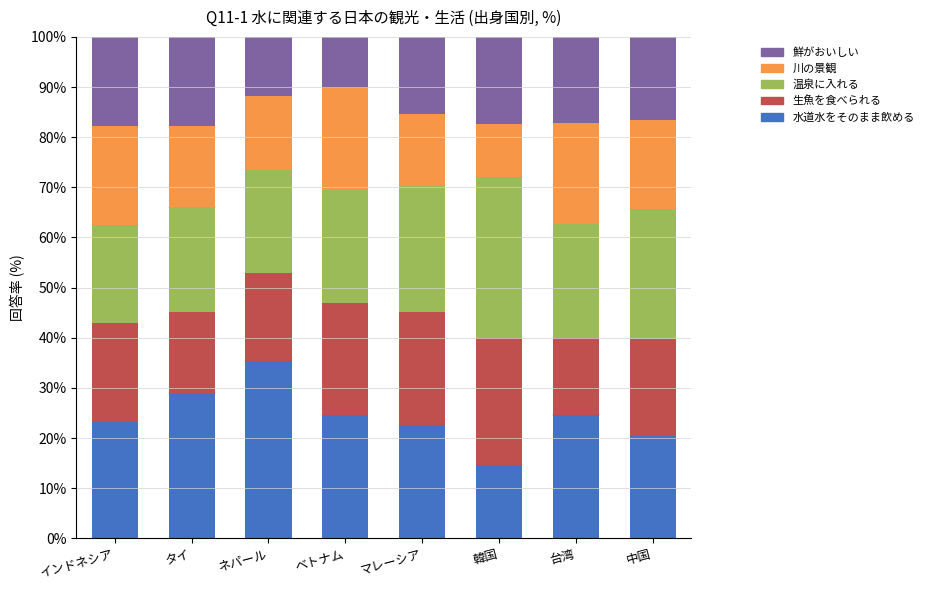

What is the total value across all series at マレーシア?

100.0